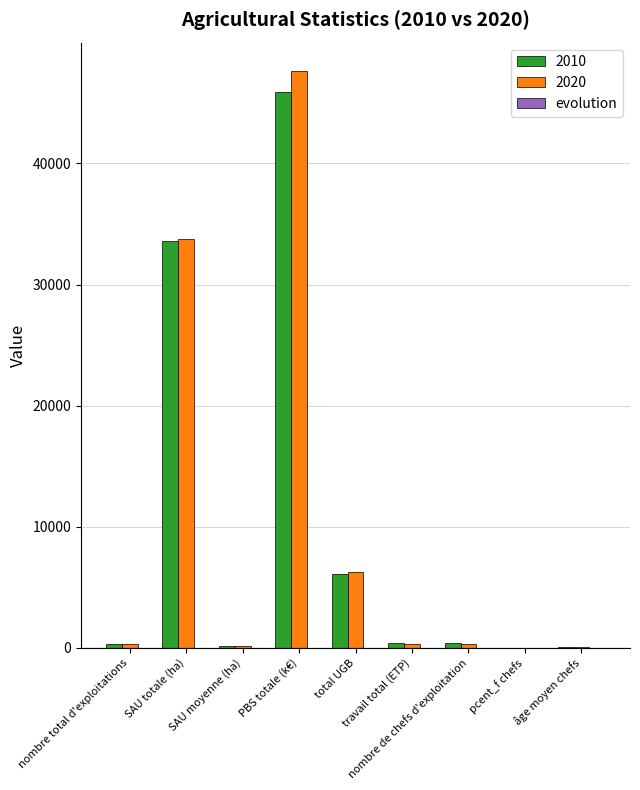

How many groups of bars are there?

9